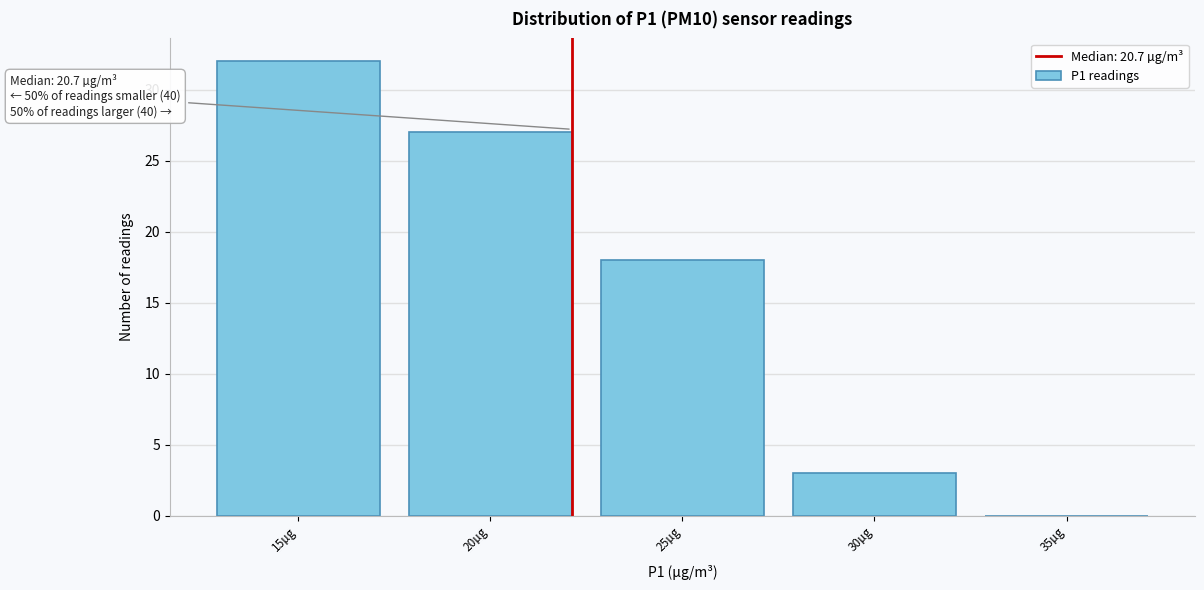

Reading left to right, what are all the values shown in this chart?

15µg=32	20µg=27	25µg=18	30µg=3	35µg=0